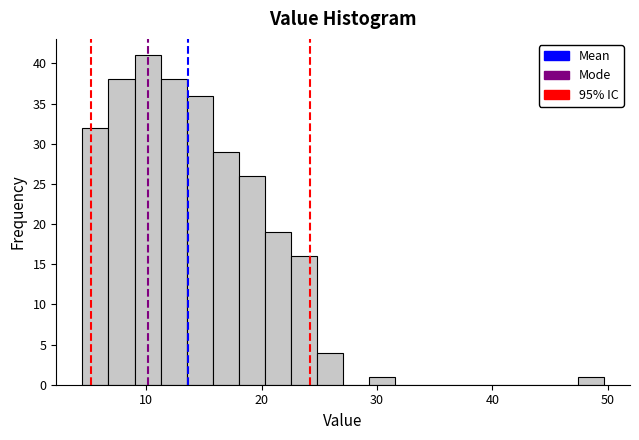

Read against the x-axis, roughly where is the centre of the tallest bar?

10